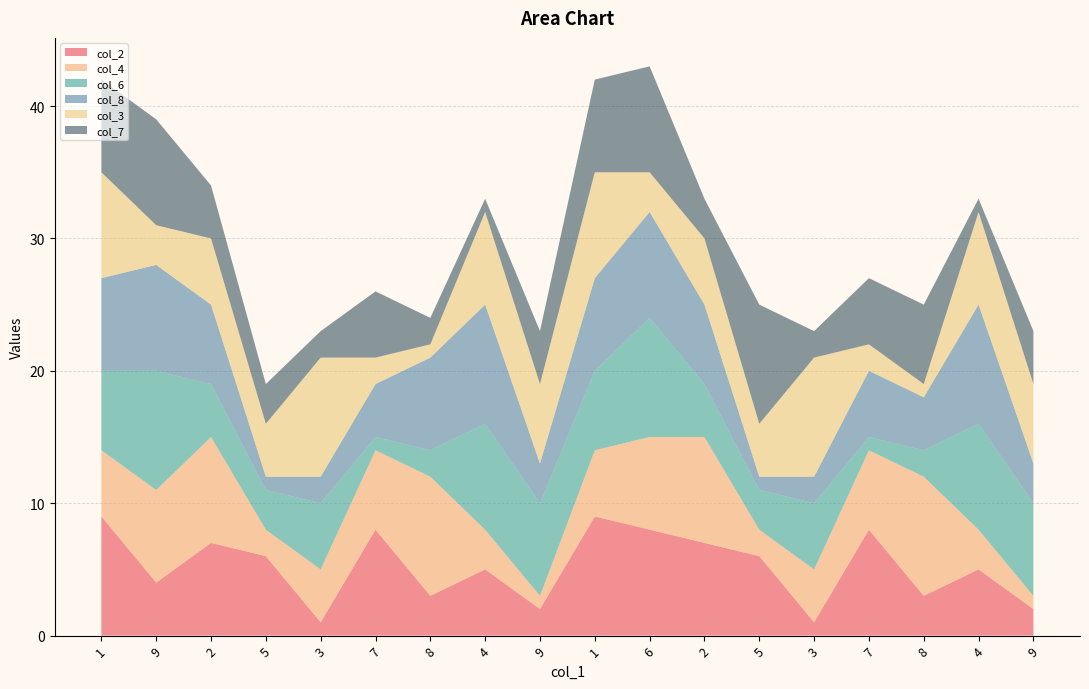

Reading left to right, transcribe all the data shown in this chart.

col_2: 9	4	7	6	1	8	3	5	2	9	8	7	6	1	8	3	5	2
col_4: 5	7	8	2	4	6	9	3	1	5	7	8	2	4	6	9	3	1
col_6: 6	9	4	3	5	1	2	8	7	6	9	4	3	5	1	2	8	7
col_8: 7	8	6	1	2	4	7	9	3	7	8	6	1	2	5	4	9	3
col_3: 8	3	5	4	9	2	1	7	6	8	3	5	4	9	2	1	7	6
col_7: 7	8	4	3	2	5	2	1	4	7	8	3	9	2	5	6	1	4